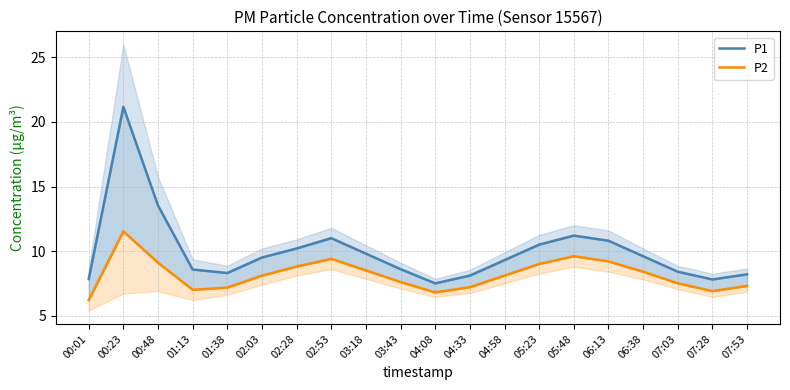

Reading left to right, transcribe all the data shown in this chart.

P1: 7.8	21.2	13.5	8.6	8.3	9.5	10.2	11.0	9.8	8.6	7.5	8.1	9.3	10.5	11.2	10.8	9.6	8.4	7.8	8.2
P2: 6.2	11.5	9.1	7.0	7.2	8.1	8.8	9.4	8.5	7.6	6.8	7.2	8.1	9.0	9.6	9.2	8.4	7.5	6.9	7.3